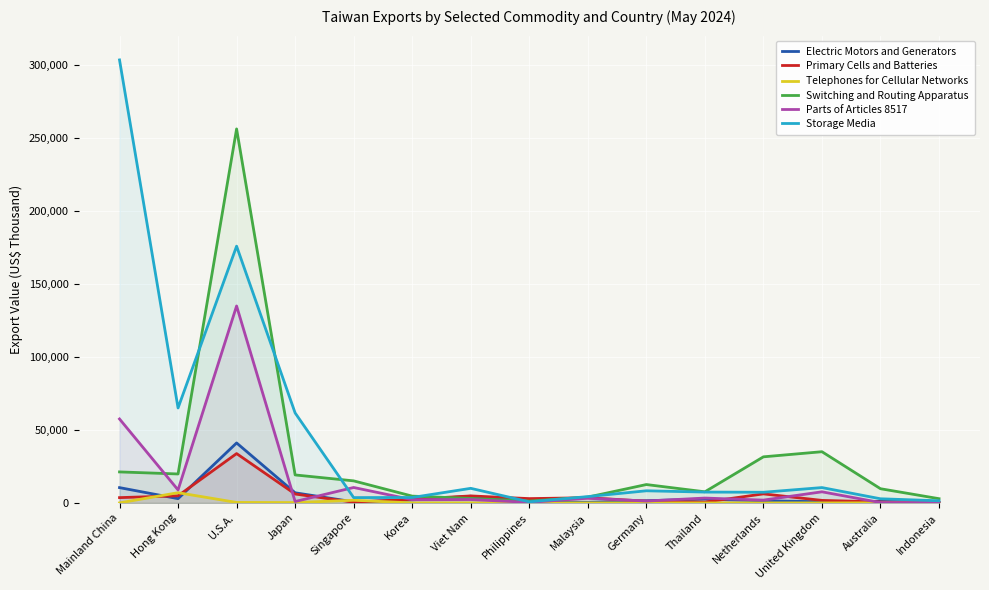

Reading left to right, what are all the values shown in this chart?

Electric Motors and Generators: 10486	2924	41073	6938	729	2092	4581	856	375	1508	2650	1444	817	1064	405
Primary Cells and Batteries: 3628	4878	33793	6096	509	2497	4796	2956	3558	1183	562	6191	1732	666	101
Telephones for Cellular Networks: 30	7007	336	246	1833	0	0	0	15	0	0	20	2	55	0
Switching and Routing Apparatus: 21234	19834	256123	19166	15107	4661	3085	1258	3989	12588	7621	31569	35072	9724	2899
Parts of Articles 8517: 57492	8890	134869	971	10574	2207	2309	378	3241	1292	3336	1921	7613	238	283
Storage Media: 303368	65032	175823	61624	3650	3727	9994	766	4331	8312	7431	7306	10512	2836	1477